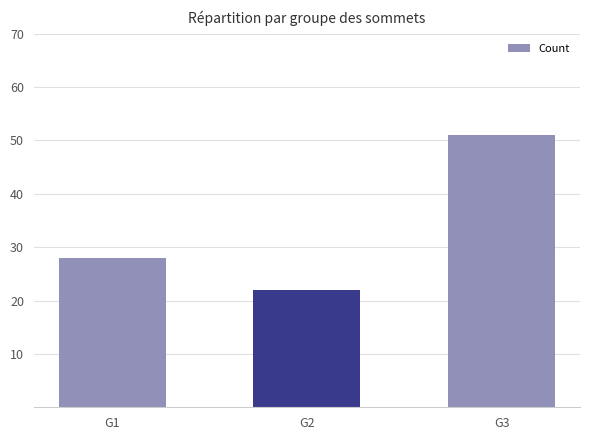

Where is the data nearest to the value 36?

G1